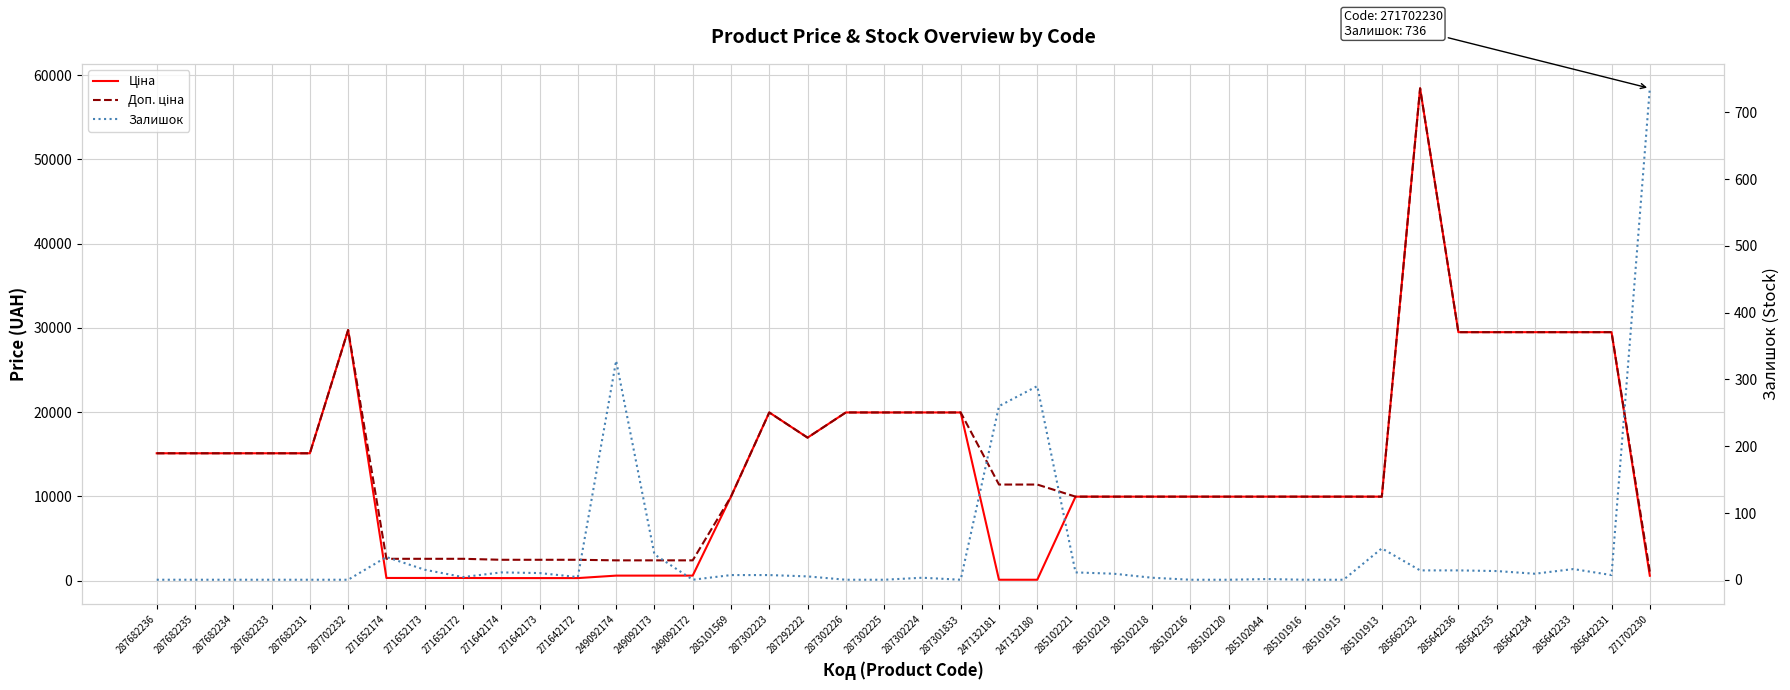

Rank the categories by Залишок value from highest to lowest.

271702230, 249092174, 247132180, 247132181, 285101913, 249092173, 271652174, 285642233, 271652173, 285662232, 285642236, 285642235, 271642174, 285102221, 271642173, 285102219, 285642234, 285101569, 287302223, 285642231, 287292222, 271652172, 271642172, 287302224, 285102218, 285102044, 287682236, 287682235, 287682234, 287682233, 287682231, 287702232, 249092172, 287302226, 287302225, 287301833, 285102216, 285102120, 285101916, 285101915